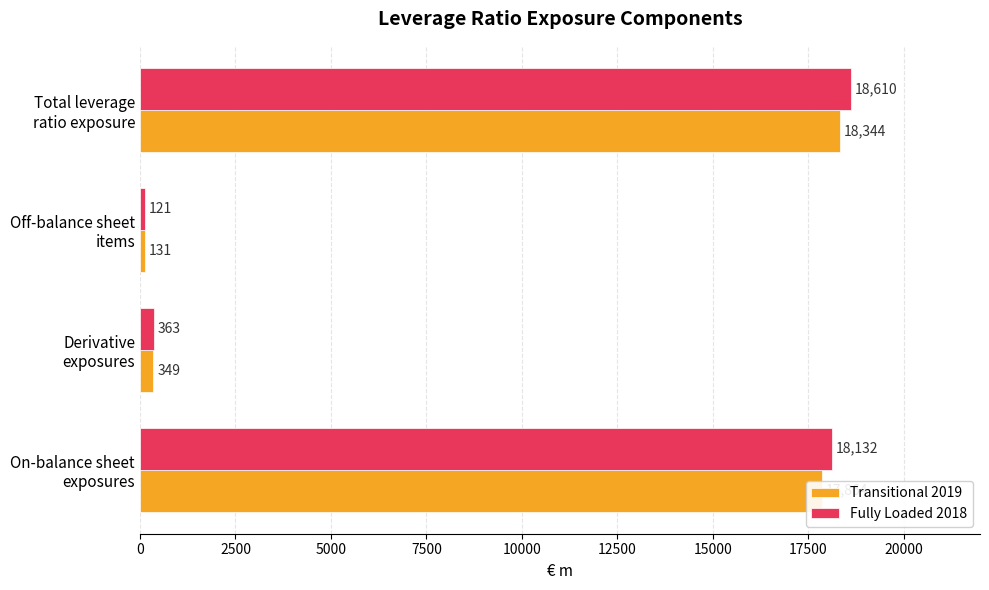

At which label does Transitional 2019 reach its minimum?

Off-balance sheet
items